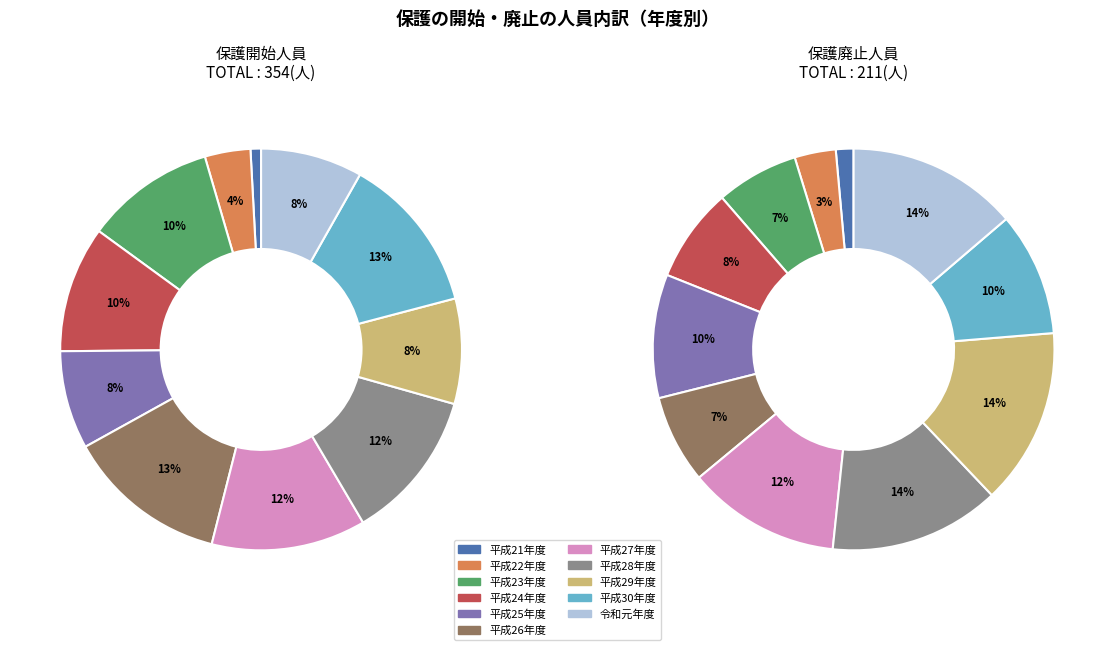

Rank the series by their maximum value, from highest to lowest.

保護開始人員, 保護廃止人員